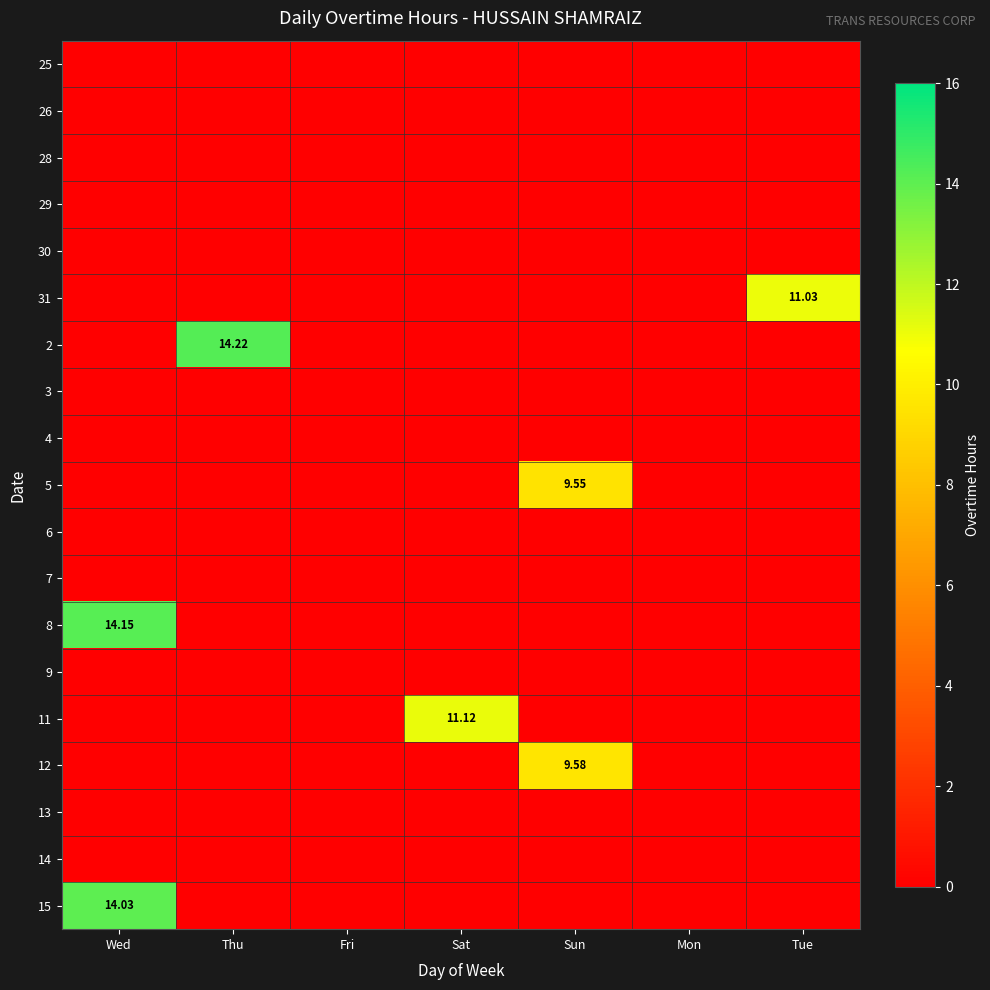

Which category has the highest value across all series?

Thu